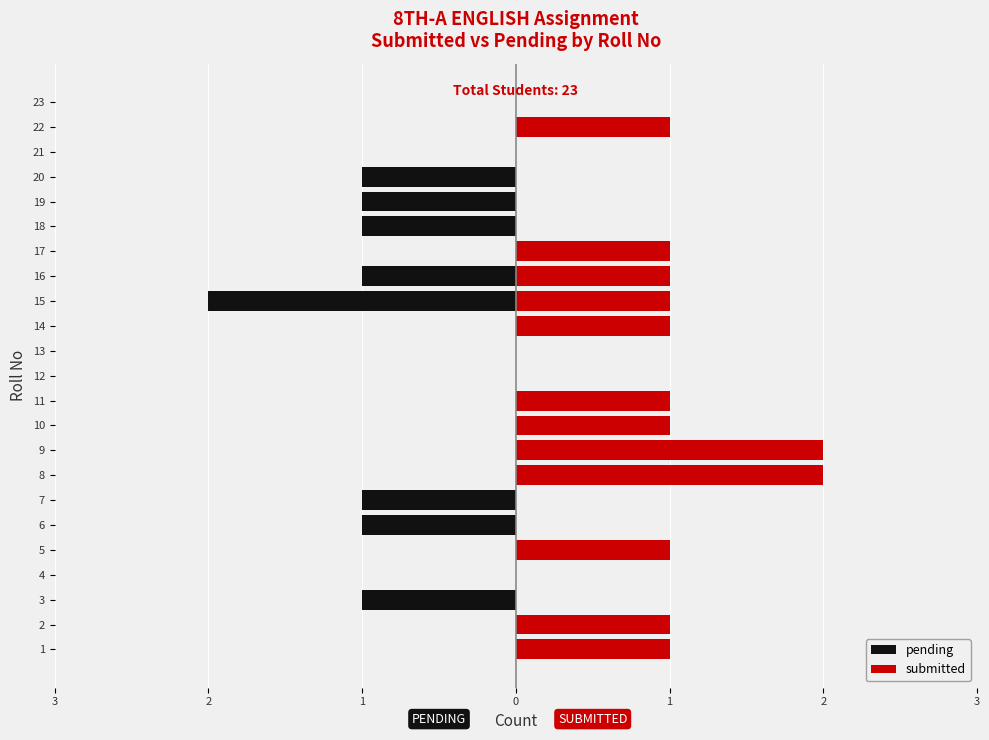

Which series has the largest total across all categories?

submitted